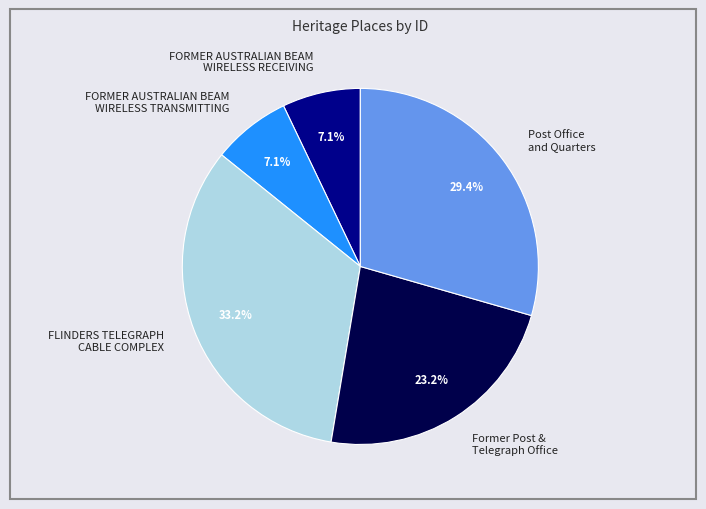

Does FLINDERS TELEGRAPH CABLE COMPLEX account for over 50% of the chart?

No